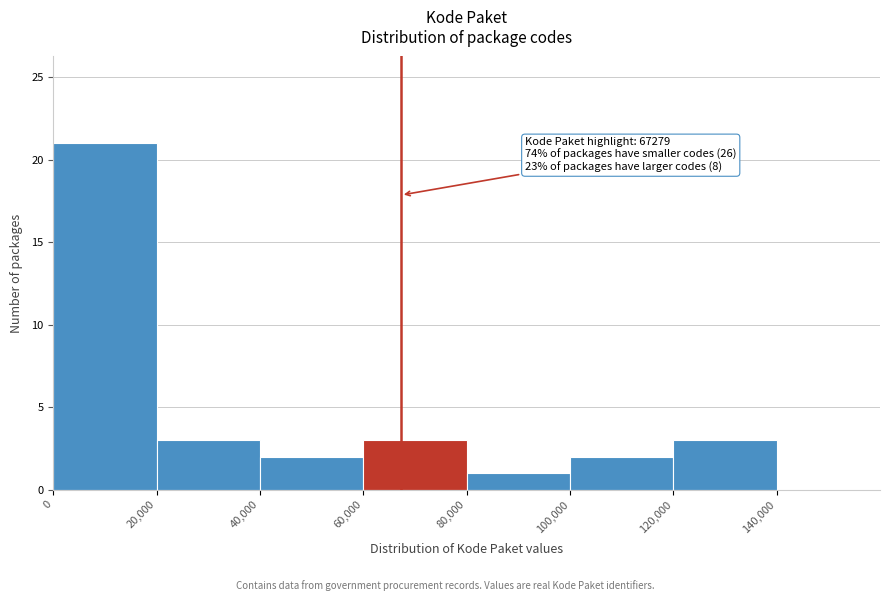

Which range on the x-axis has the tallest bar?

0 to 20000